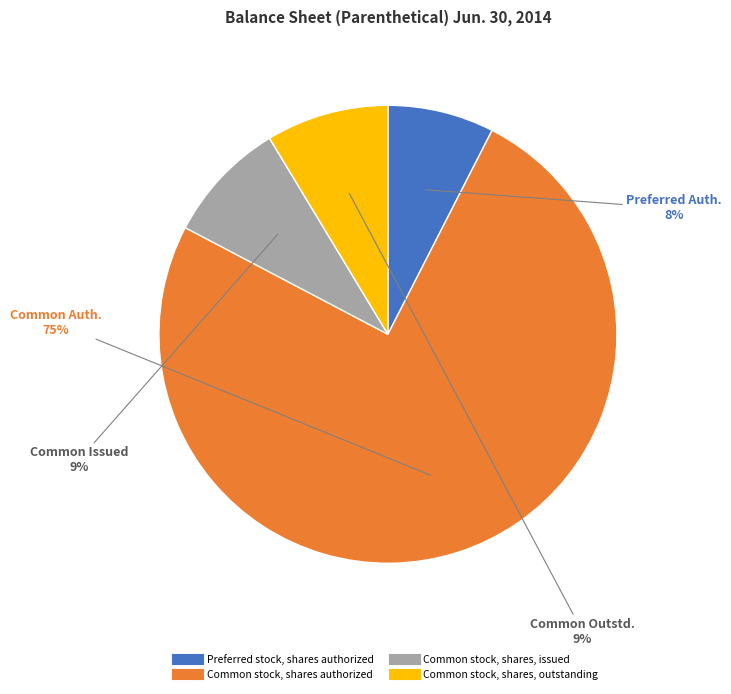

Is the sum of Common stock, shares, outstanding and Common stock, shares, issued greater than half?

No